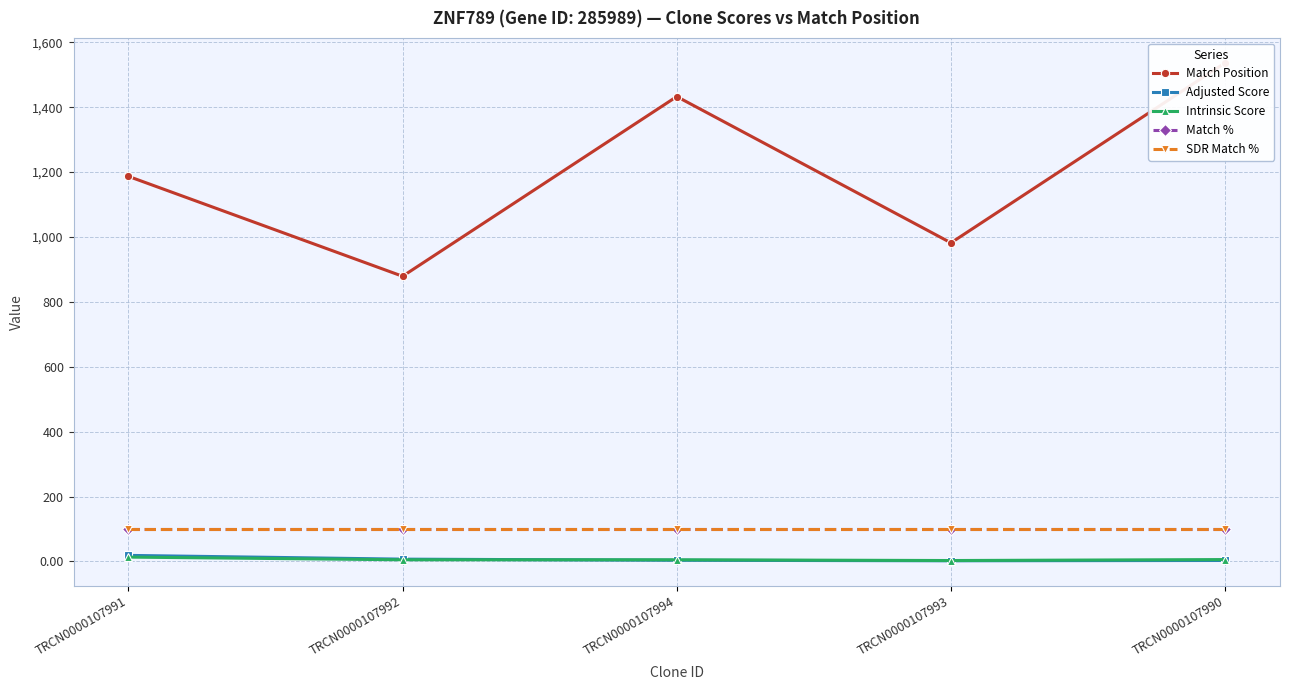

Between TRCN0000107991 and TRCN0000107994, which series saw the biggest shift?

Match Position